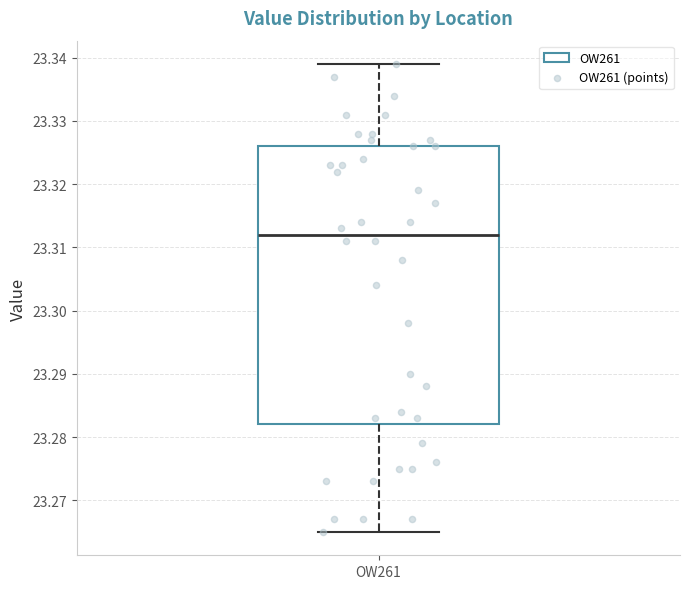

Where does the median line of the box for OW261 sit on the y-axis? The values are not printed on the chart, so give them approximately, as read against the axis.

23.312